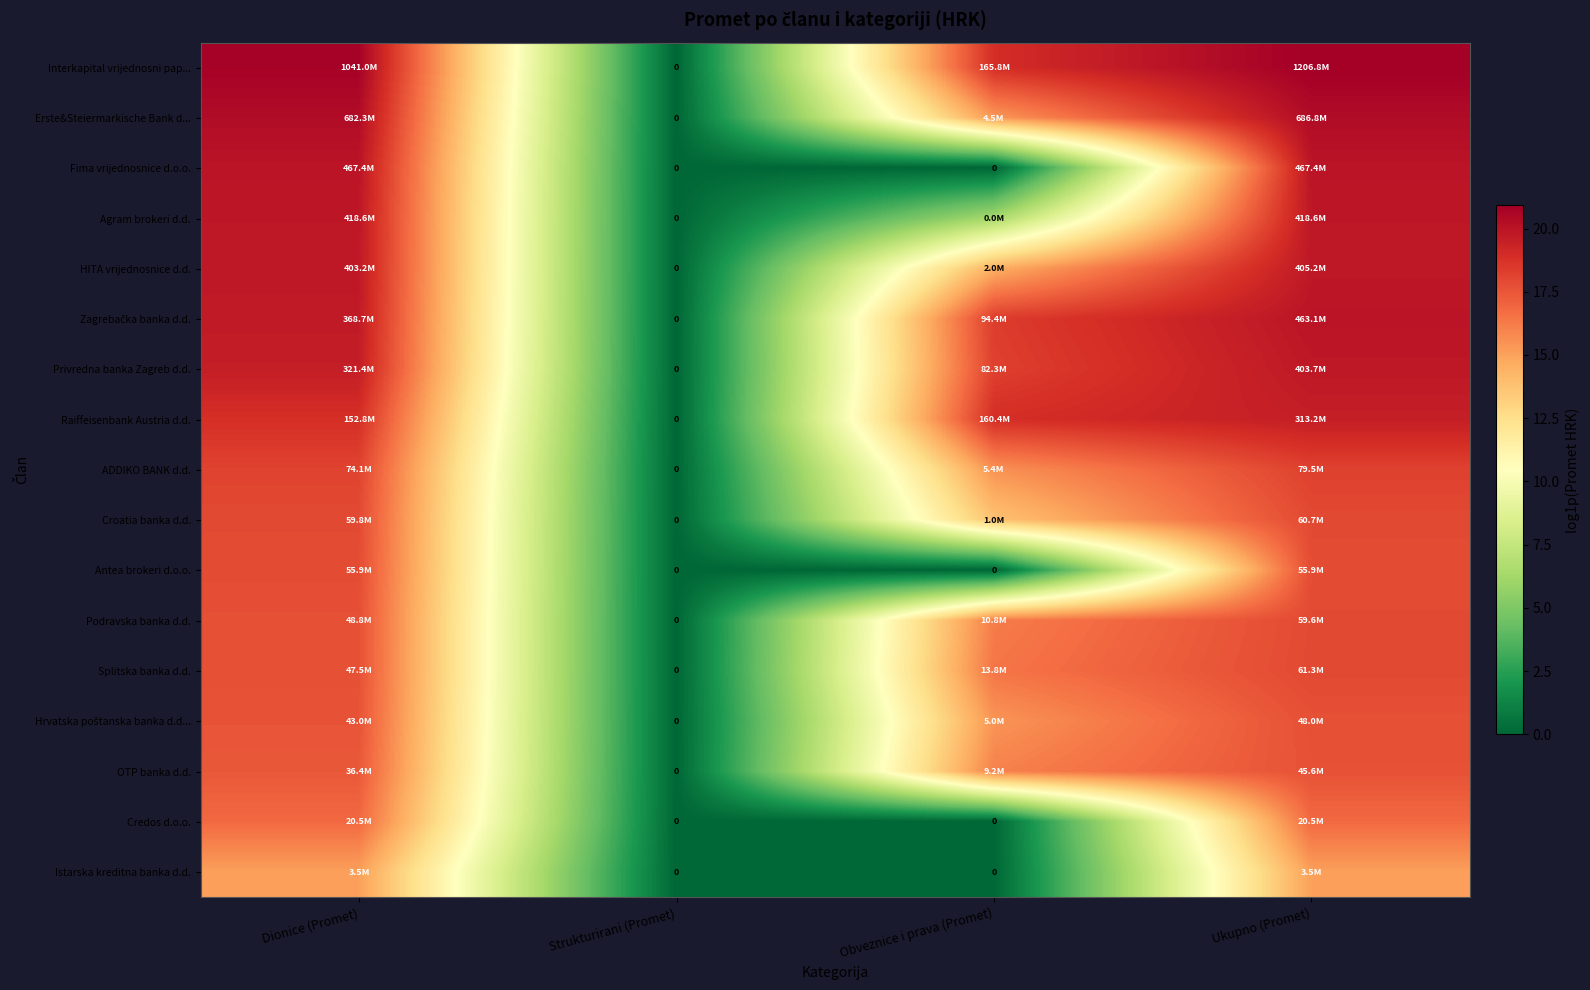

Rank the series by their maximum value, from highest to lowest.

Interkapital vrijednosni pap..., Erste&Steiermarkische Bank d..., Fima vrijednosnice d.o.o., Zagrebačka banka d.d., Agram brokeri d.d., HITA vrijednosnice d.d., Privredna banka Zagreb d.d., Raiffeisenbank Austria d.d., ADDIKO BANK d.d., Splitska banka d.d., Croatia banka d.d., Podravska banka d.d., Antea brokeri d.o.o., Hrvatska poštanska banka d.d..., OTP banka d.d., Credos d.o.o., Istarska kreditna banka d.d.